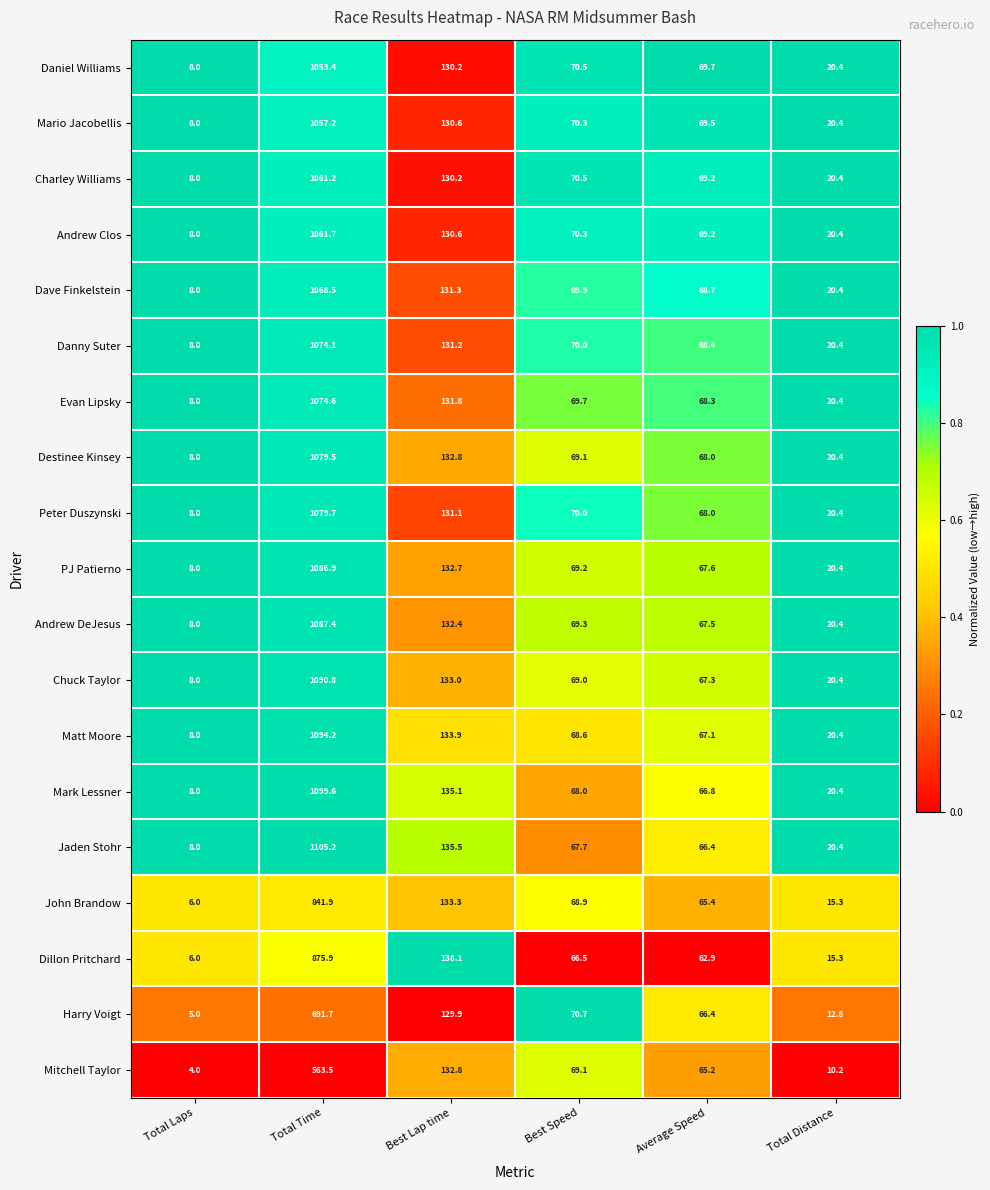

List the series in order of their peak value, highest first.

Jaden Stohr, Mark Lessner, Matt Moore, Chuck Taylor, Andrew DeJesus, PJ Patierno, Peter Duszynski, Destinee Kinsey, Evan Lipsky, Danny Suter, Dave Finkelstein, Andrew Clos, Charley Williams, Mario Jacobellis, Daniel Williams, Dillon Pritchard, John Brandow, Harry Voigt, Mitchell Taylor